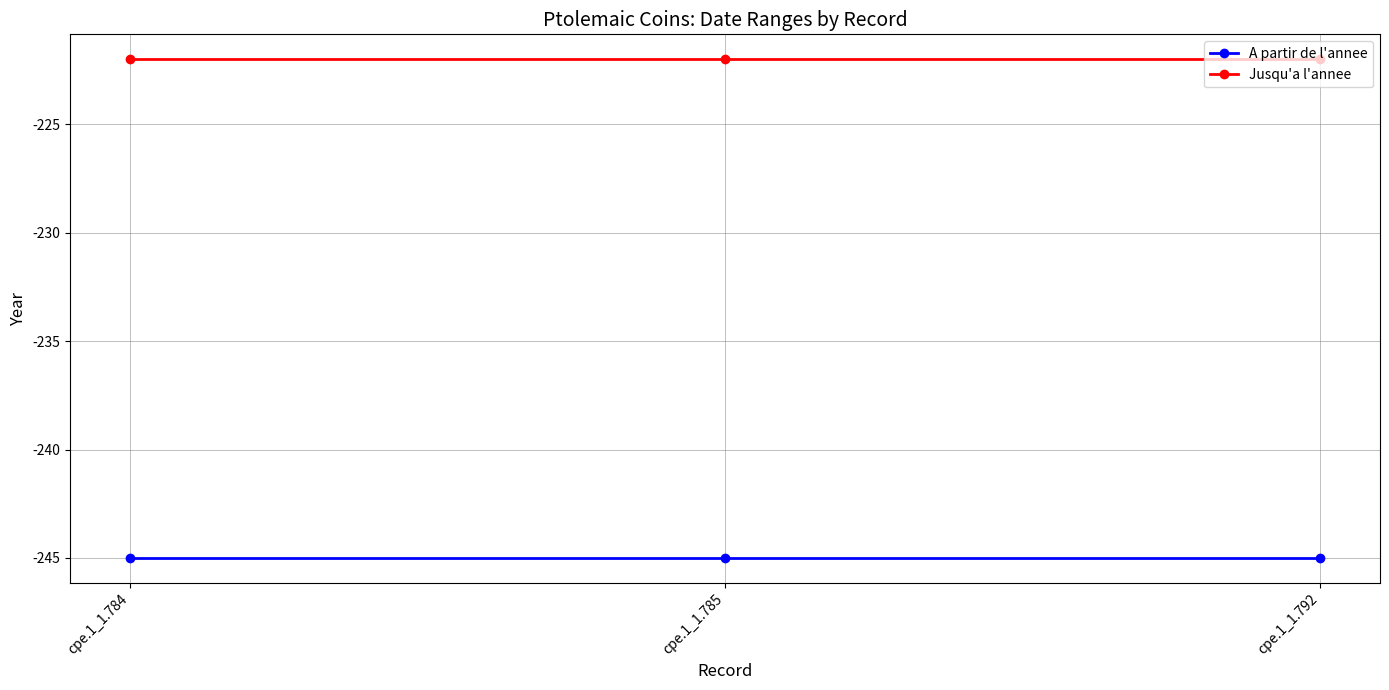

How many lines are shown in the chart?

2